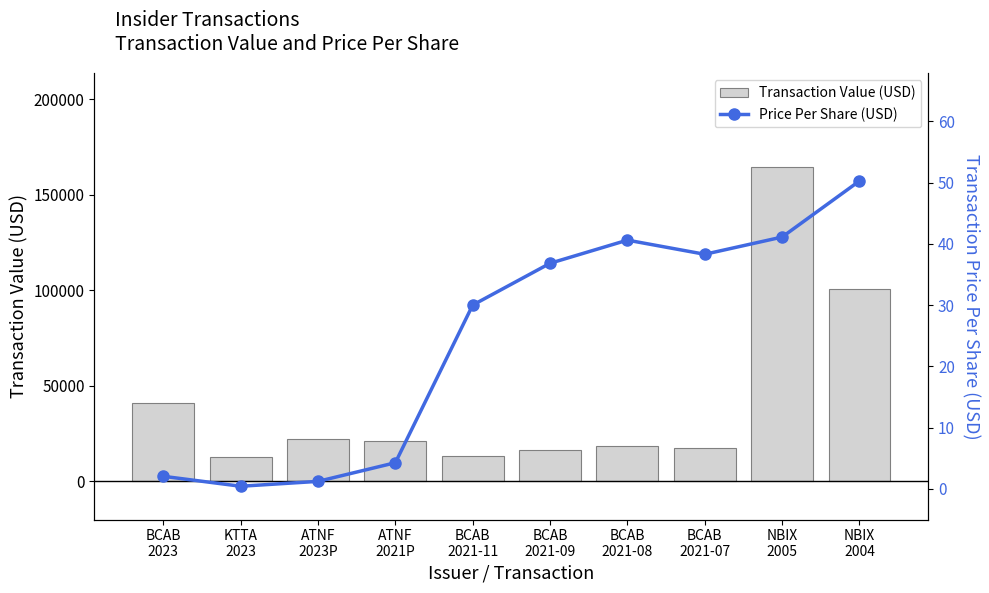

Which series changed the most between KTTA
2023 and BCAB
2021-07?

transactionValue